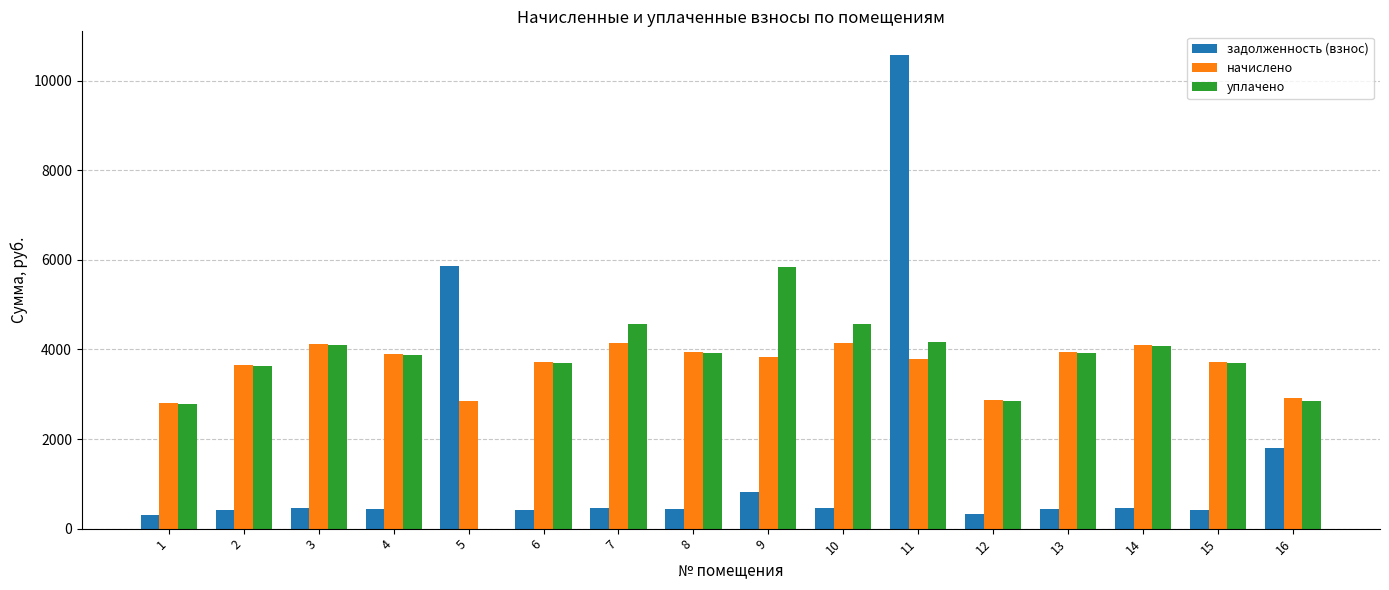

At which category is the sum across all series the highest?

11